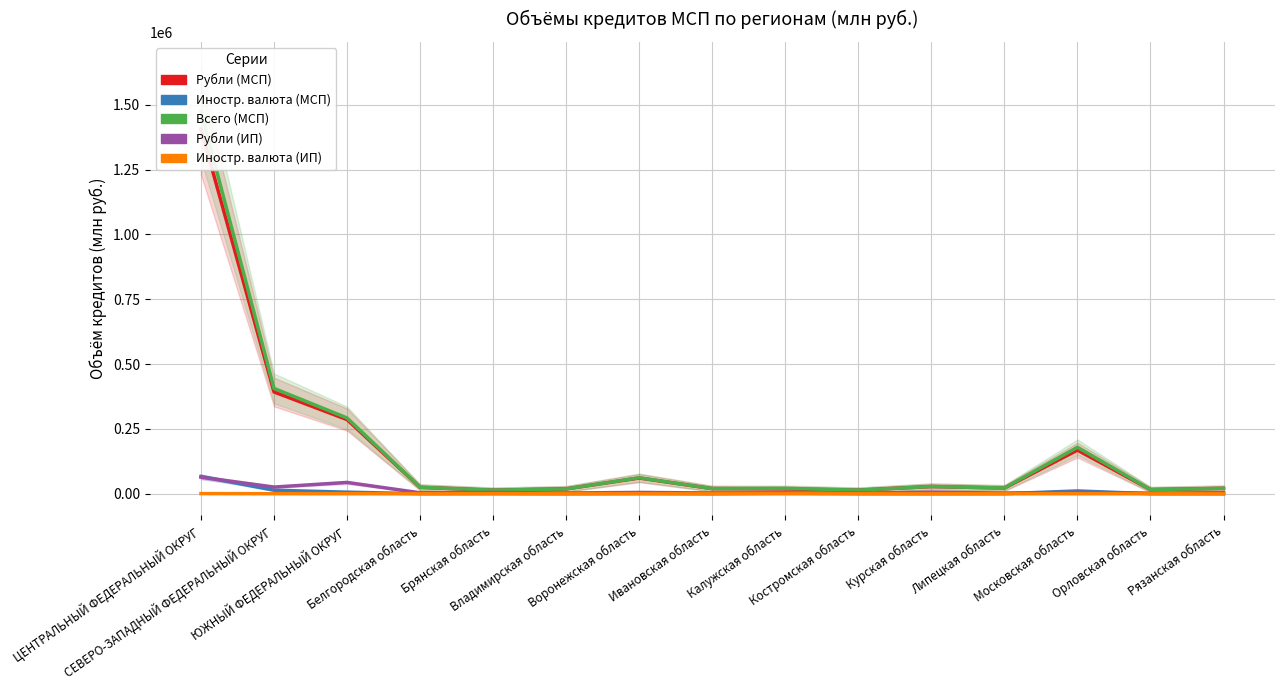

Which label corresponds to the smallest value in the chart?

Белгородская область